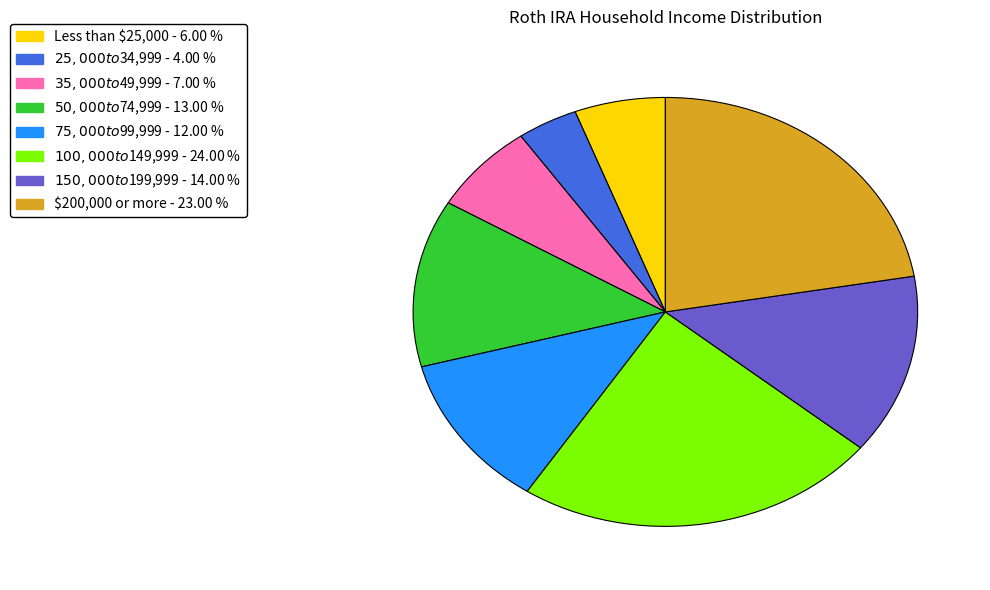

Count the number of slices in the pie.

8